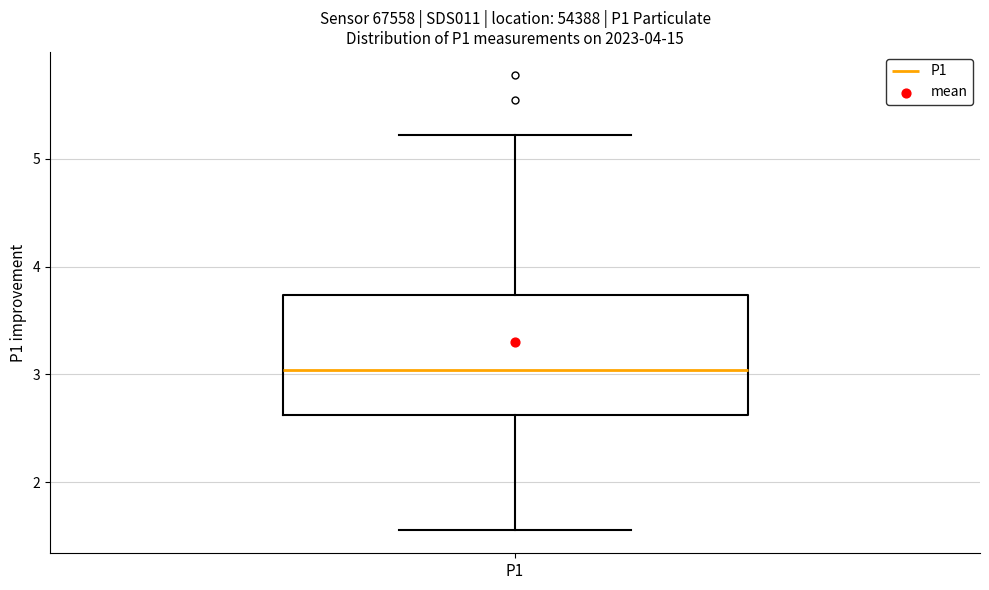

Transcribe this box plot: give where the median line is, the range the box spans, and where the two whiskers end, as read against the y-axis. The values are not printed on the chart, so give them approximately, as read against the axis.

median 3.0, box 2.6 to 3.7, whiskers 1.6 to 5.2